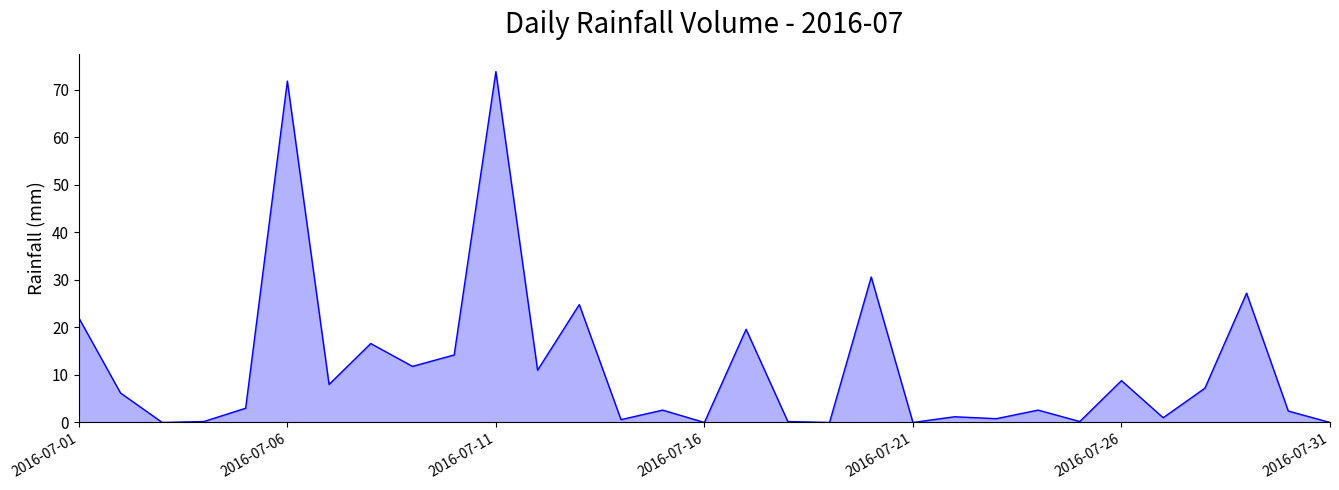

What is the greatest value displayed?

73.8